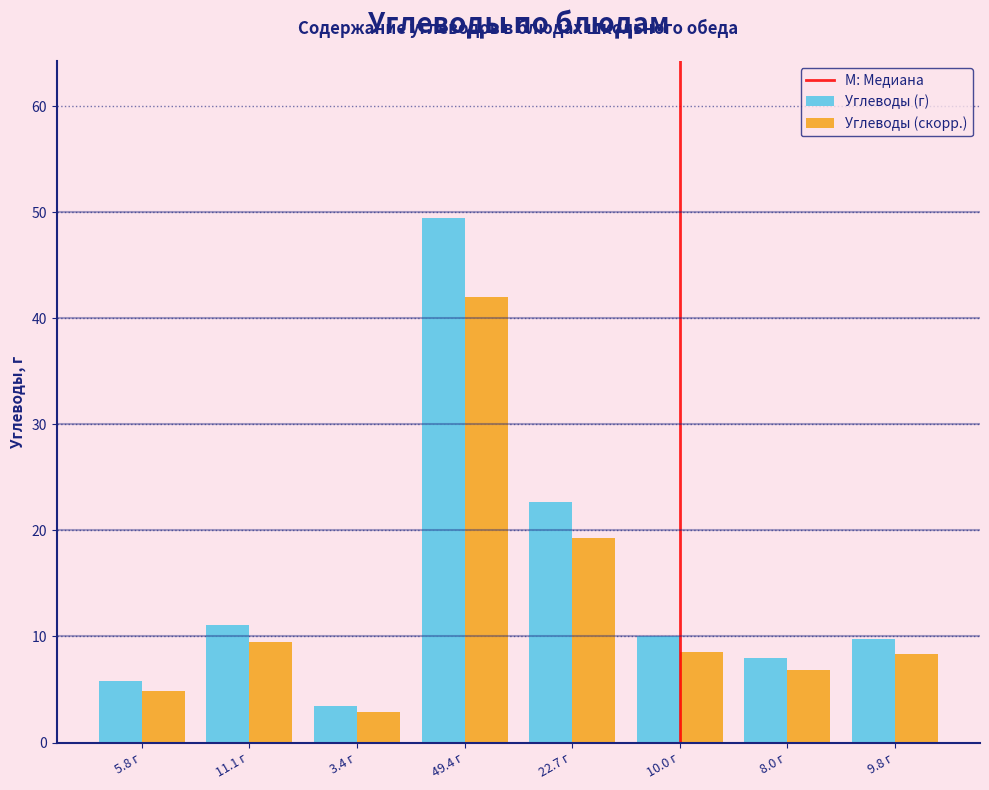

At which label is Углеводы (г) closest to 26?

22.7 г